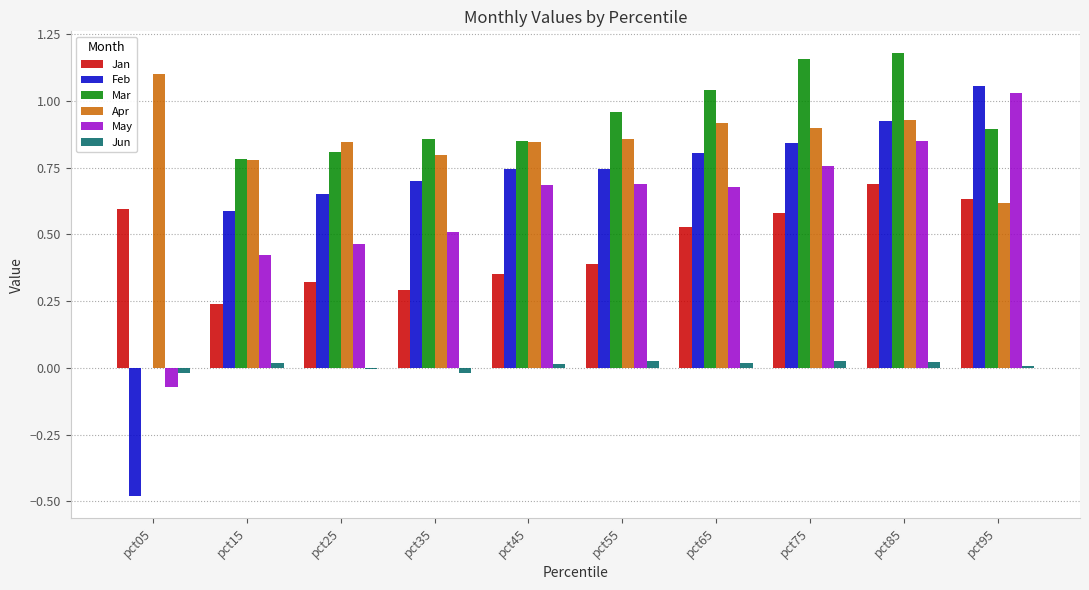

What is the total value across all series at pct45?

3.5